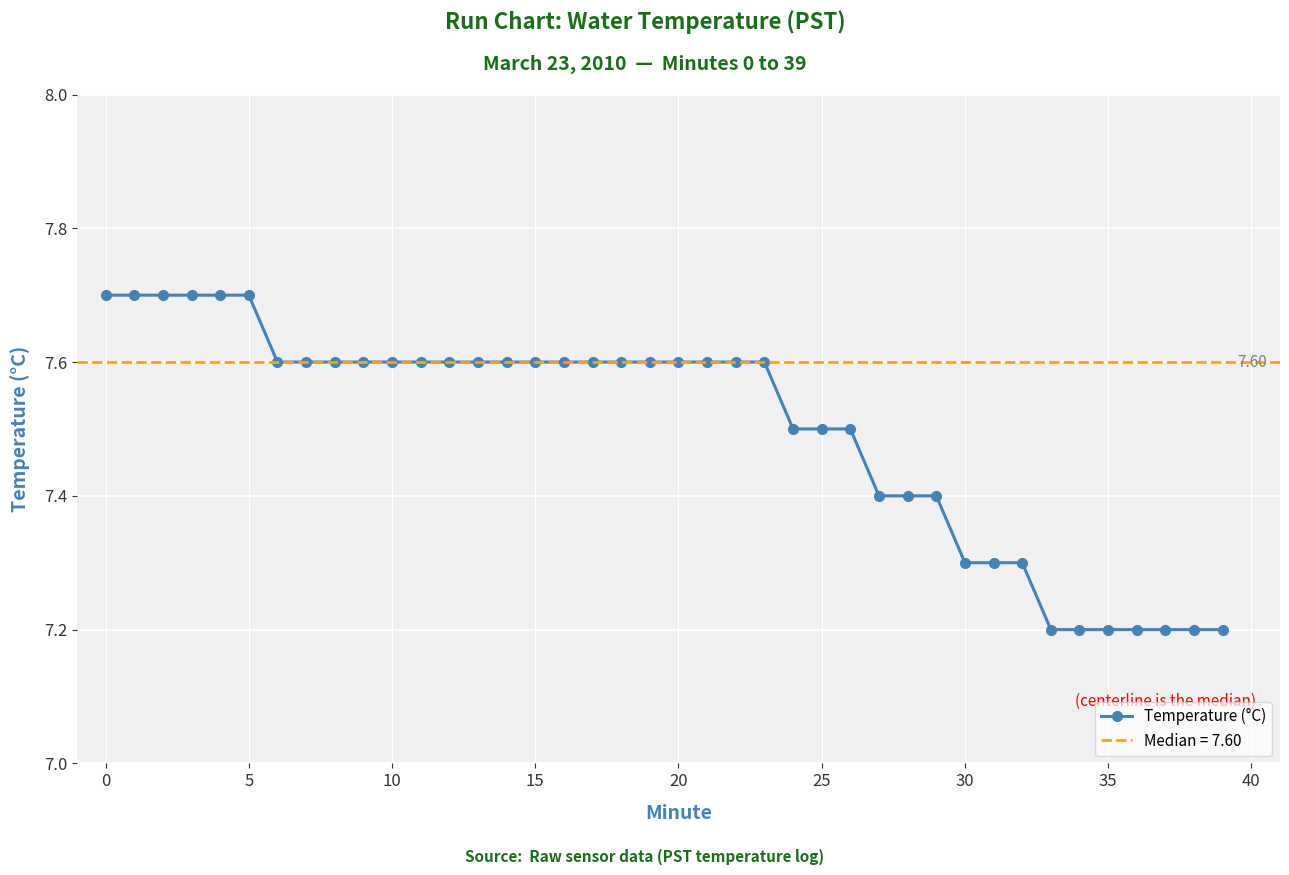

Reading left to right, extract all data points from this chart.

7.7	7.7	7.7	7.7	7.7	7.7	7.6	7.6	7.6	7.6	7.6	7.6	7.6	7.6	7.6	7.6	7.6	7.6	7.6	7.6	7.6	7.6	7.6	7.6	7.5	7.5	7.5	7.4	7.4	7.4	7.3	7.3	7.3	7.2	7.2	7.2	7.2	7.2	7.2	7.2